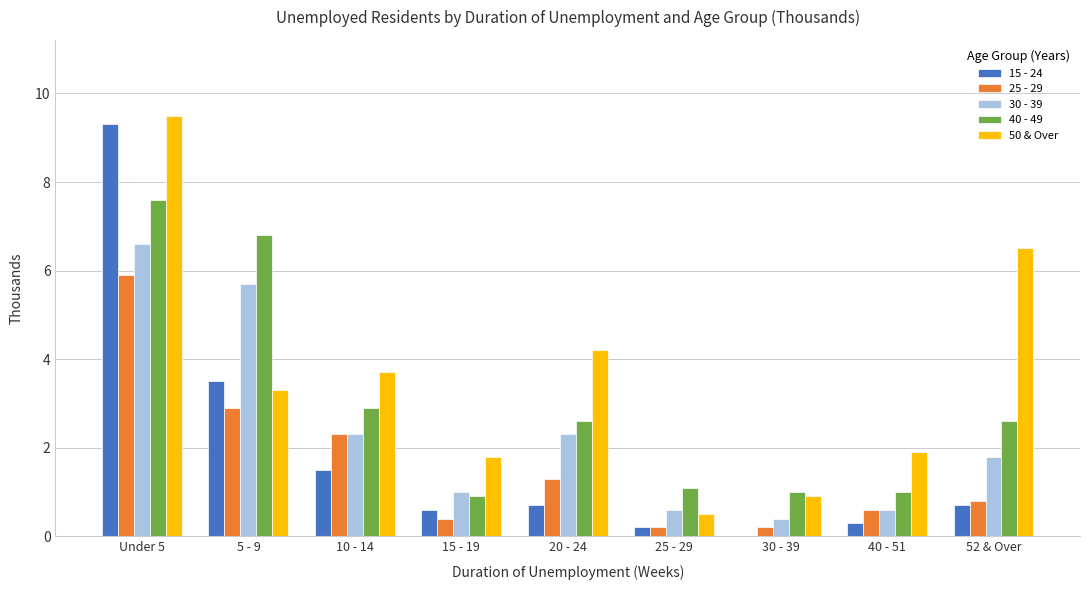

What is the total value across all series at 15 - 19?

4.7